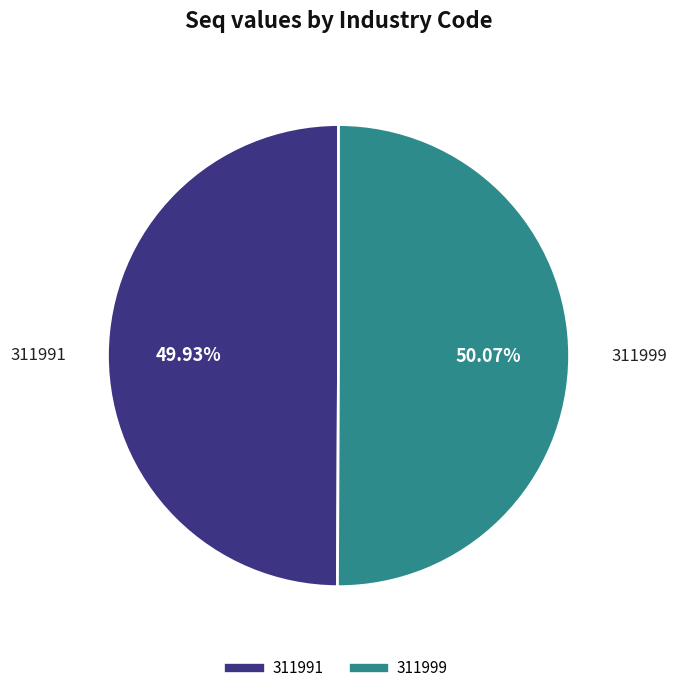

Does any single category account for the majority?

Yes